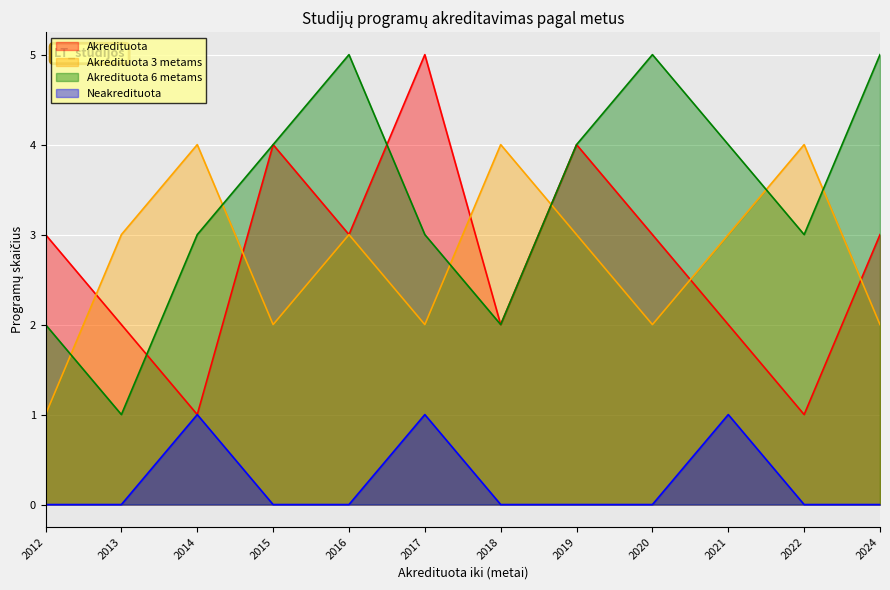

Count the Neakredituota values in the range 0 to 1.

12